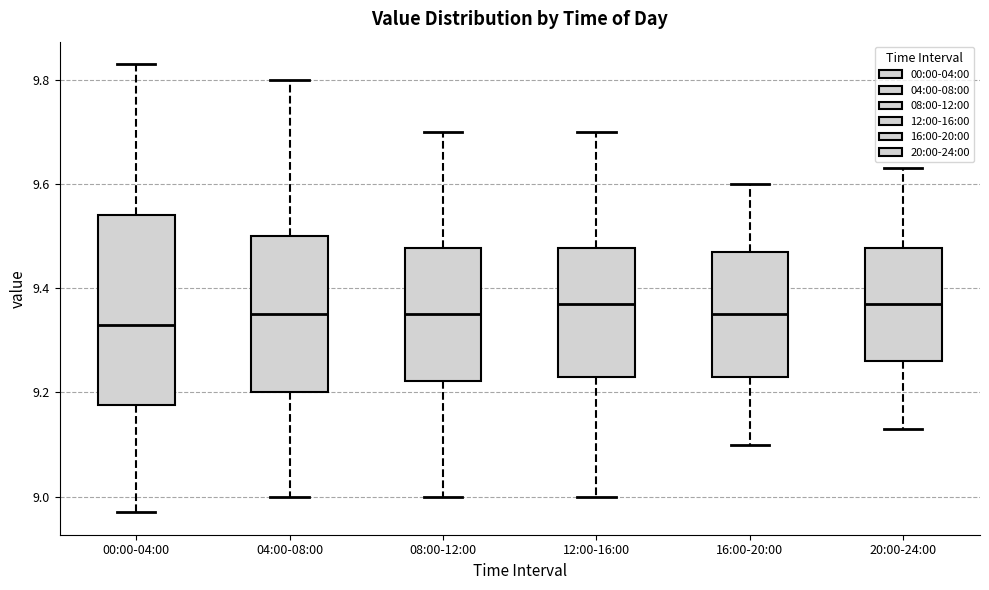

Reading left to right, read every box against the y-axis: the position of its median line, the range the box covers, and the ends of its whiskers. The values are not printed on the chart, so give them approximately, as read against the axis.

00:00-04:00: median 9.34, box 9.18 to 9.54, whiskers 8.98 to 9.84
04:00-08:00: median 9.36, box 9.20 to 9.50, whiskers 9.00 to 9.80
08:00-12:00: median 9.36, box 9.22 to 9.48, whiskers 9.00 to 9.70
12:00-16:00: median 9.38, box 9.24 to 9.48, whiskers 9.00 to 9.70
16:00-20:00: median 9.36, box 9.24 to 9.48, whiskers 9.10 to 9.60
20:00-24:00: median 9.38, box 9.26 to 9.48, whiskers 9.14 to 9.64